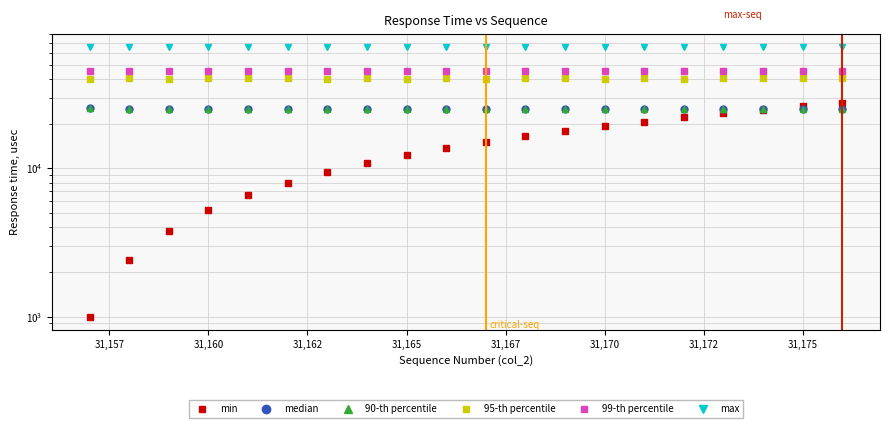

The value of median at 31,157 is 25203. True or false?

True